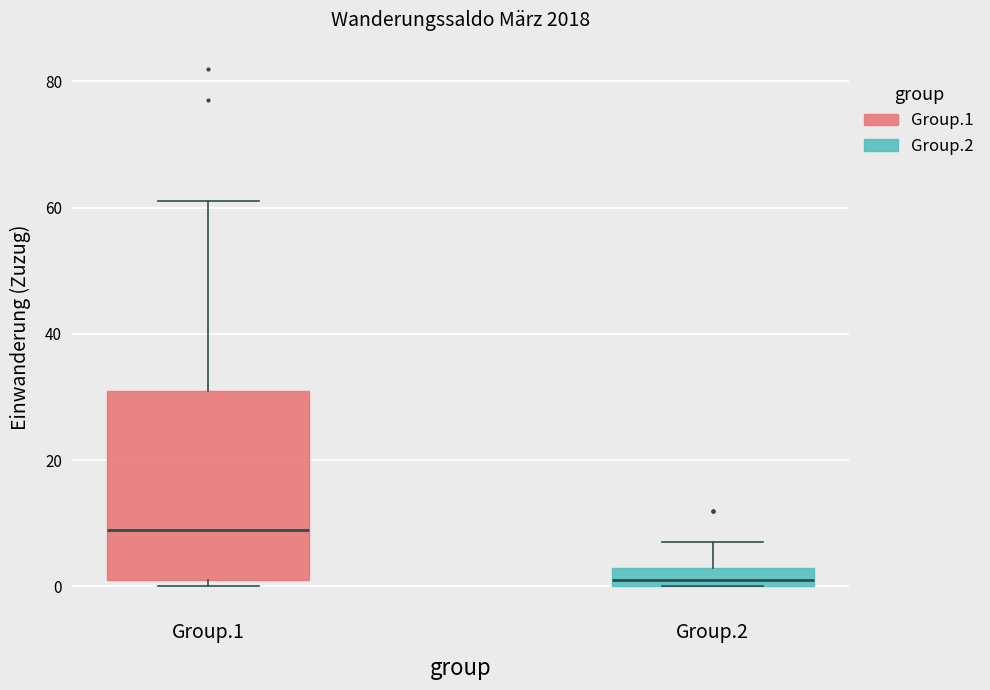

Which box is the tallest, from its lower edge to its upper edge?

Group.1